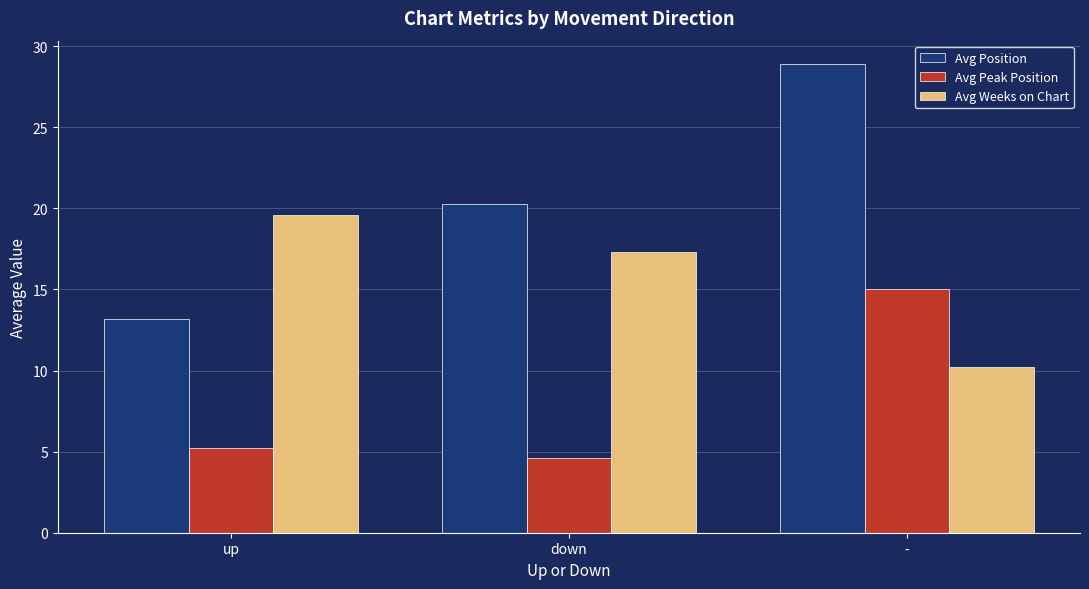

Is the value of Avg Position at up greater than the value of Avg Weeks on Chart at up?

No